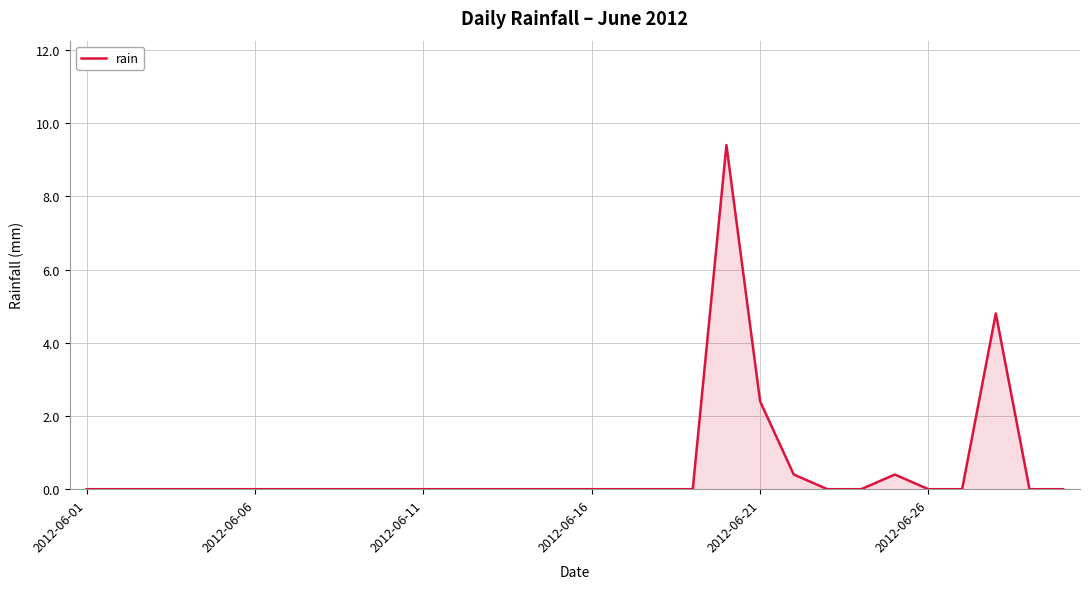

How many lines are shown in the chart?

1